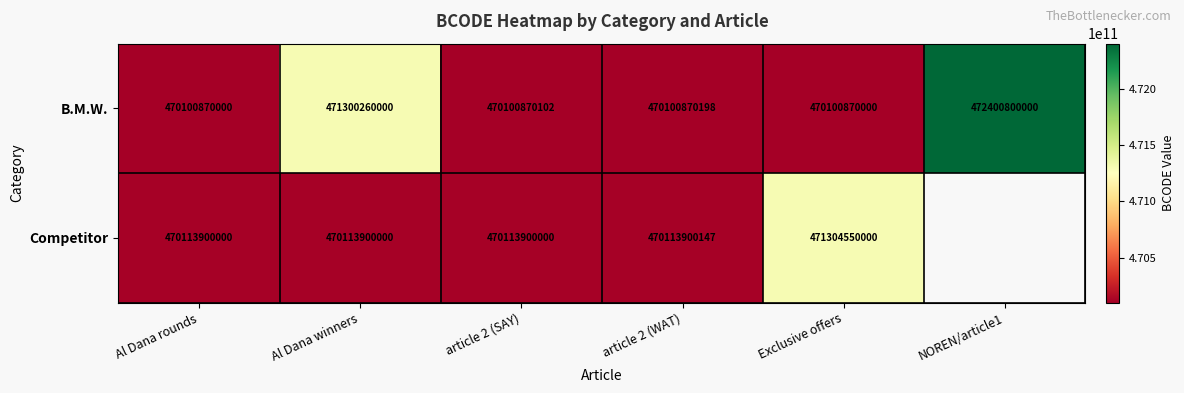

At which category does the chart reach its peak across all series?

NOREN/article1